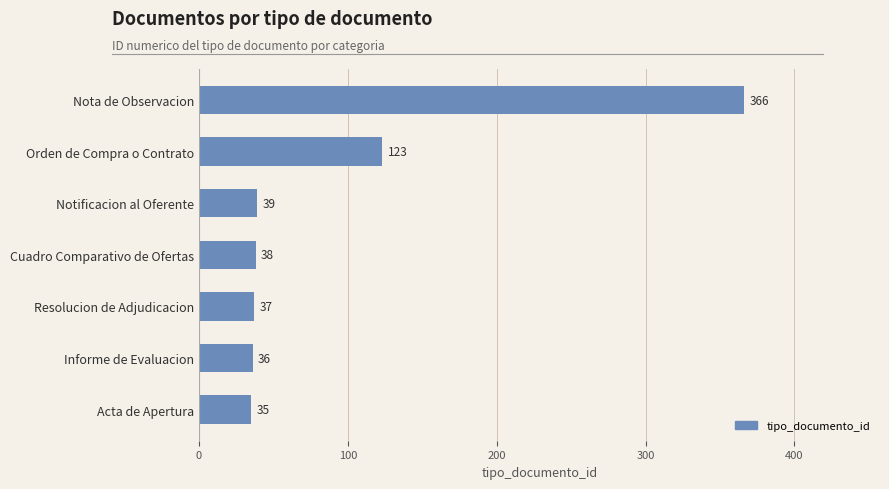

What is the label of the 3rd bar from the bottom?

Resolucion de Adjudicacion